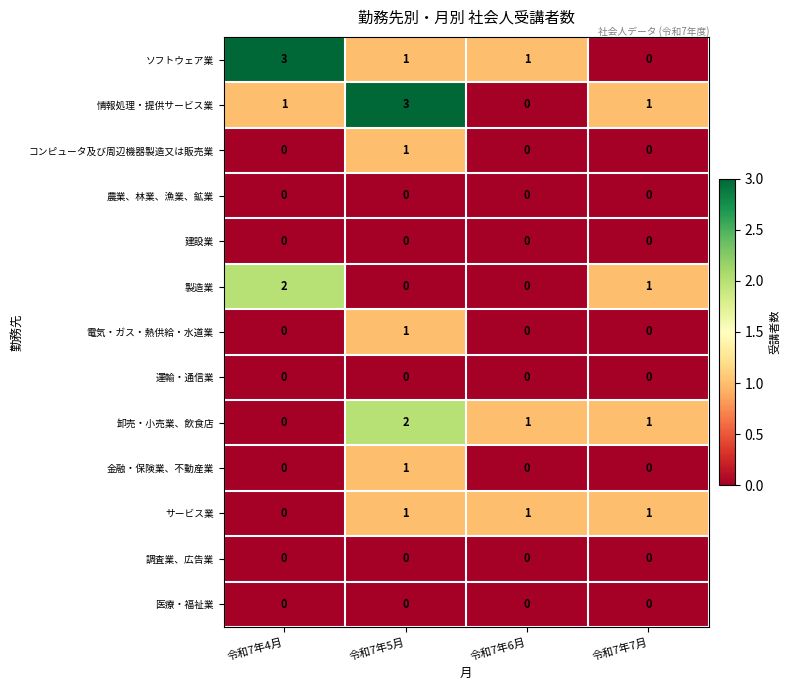

What is the sum of all サービス業 values?

3